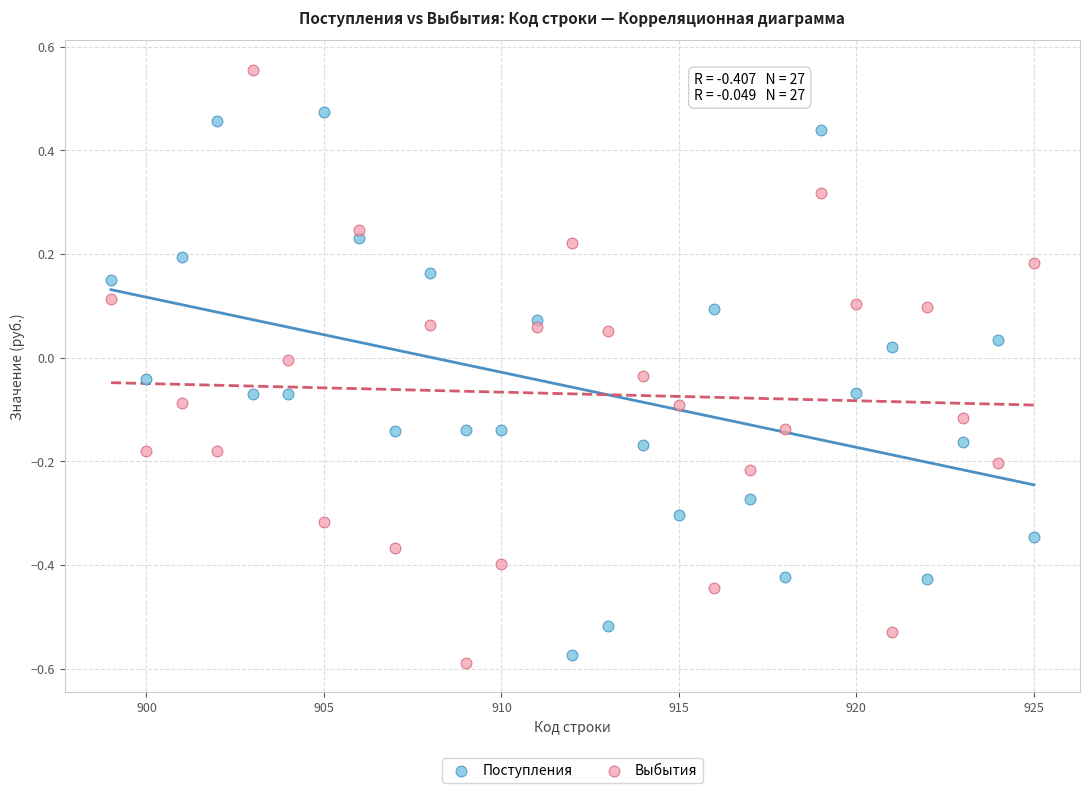

Across all data points, what is the range of Y values (max minus min)?

1.1